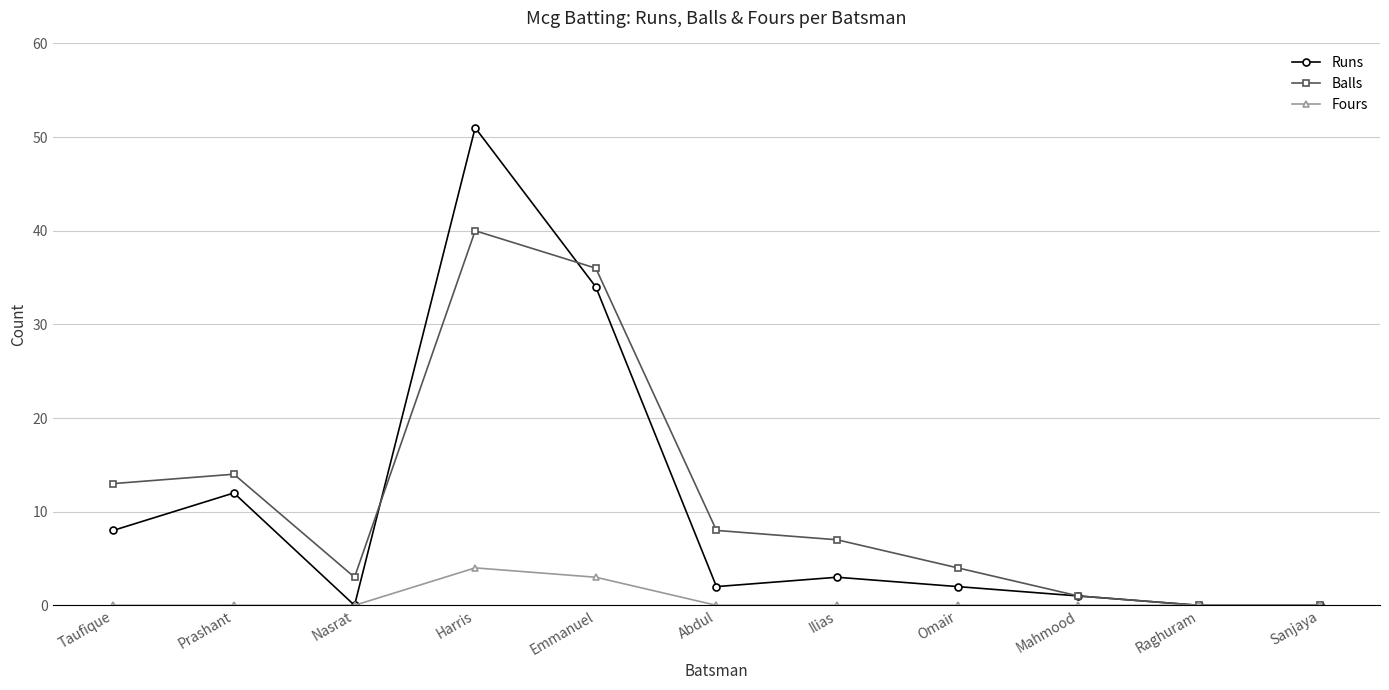

How many categories are shown in the chart?

11